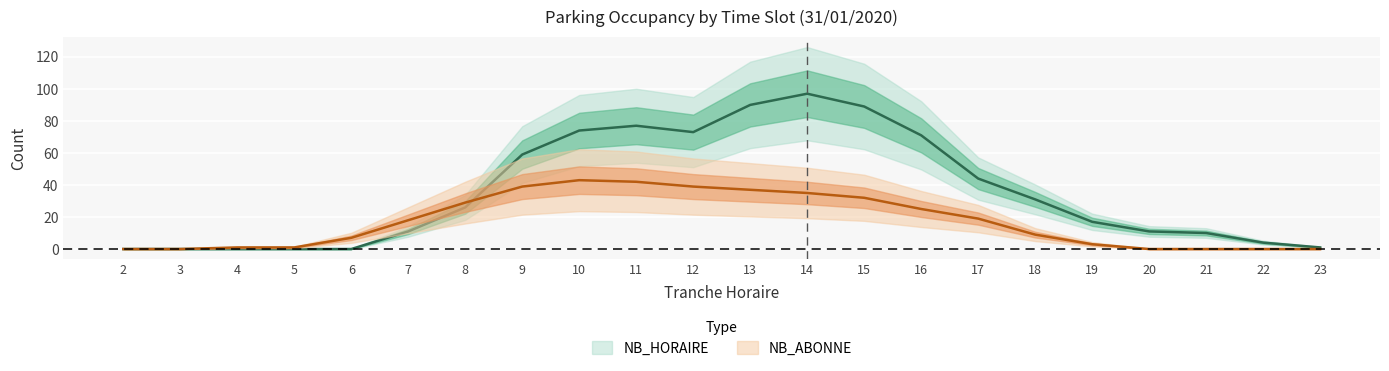

What is the difference between the highest and lowest values at 13?

53